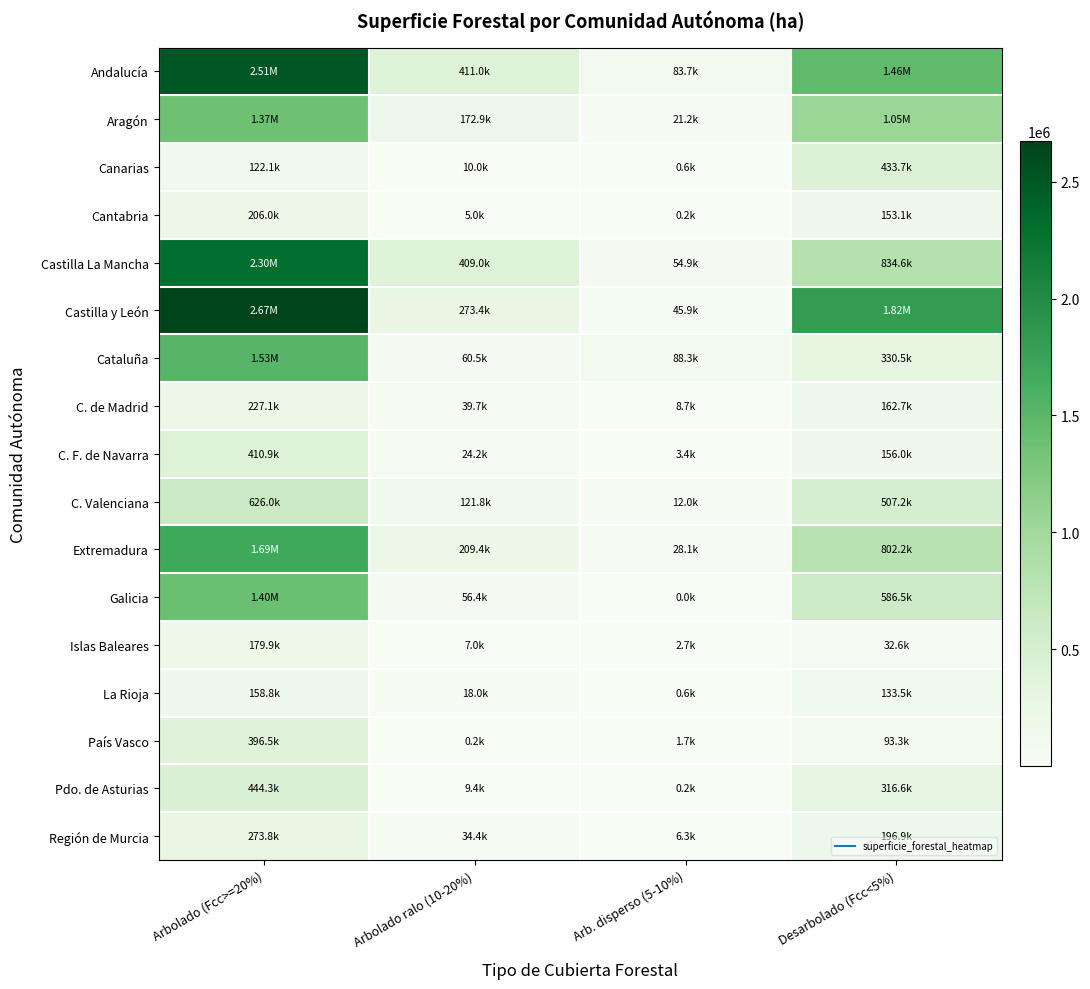

Which has a higher value, Desarbolado (Fcc<5%) or Arb. disperso (5-10%)?

Desarbolado (Fcc<5%)